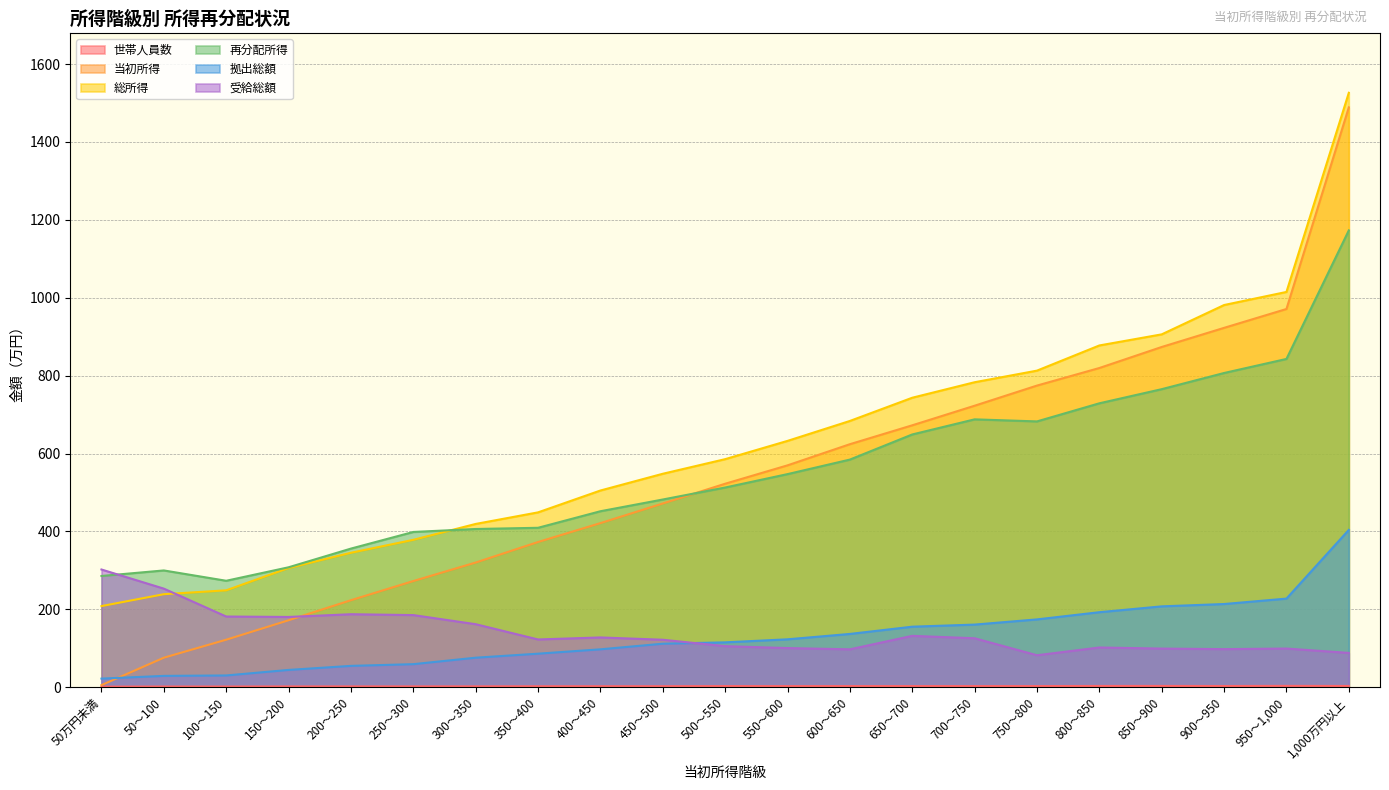

List the series in order of their peak value, highest first.

総所得, 当初所得, 再分配所得, 拠出総額, 受給総額, 世帯人員数